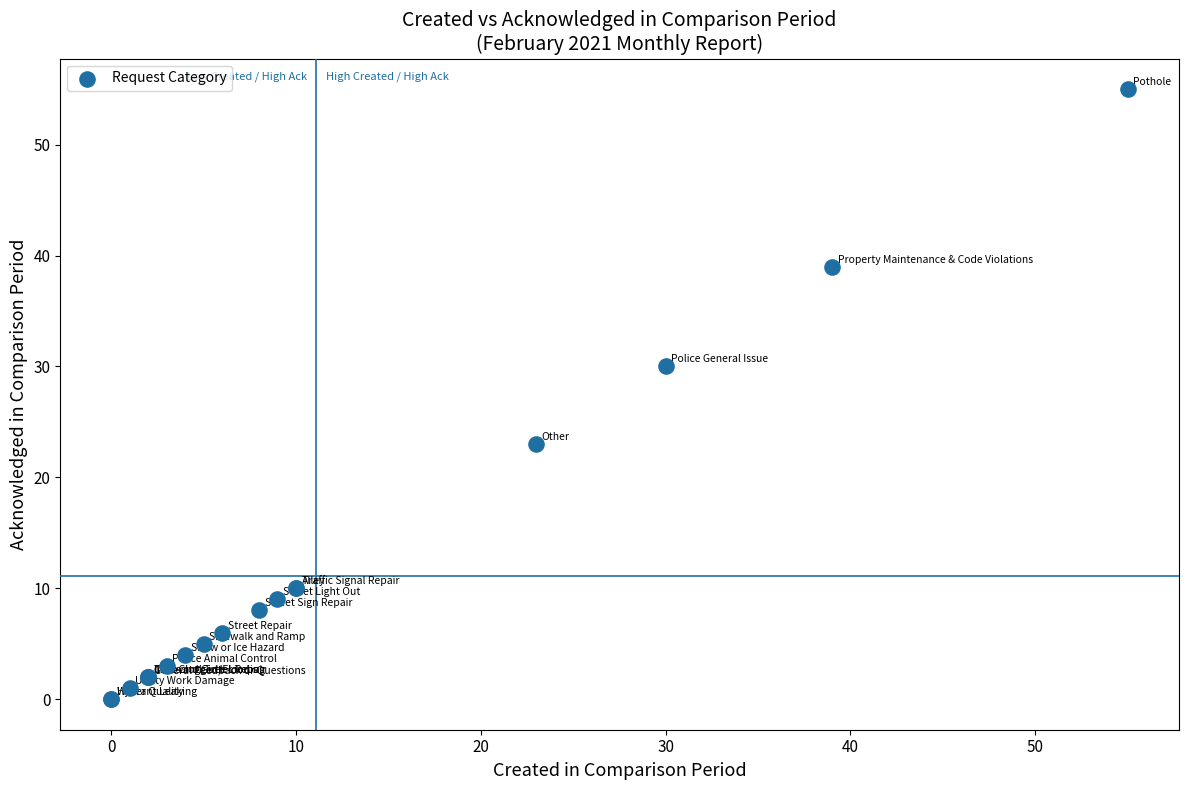

What Y value in the scatter plot is closest to 27?

30